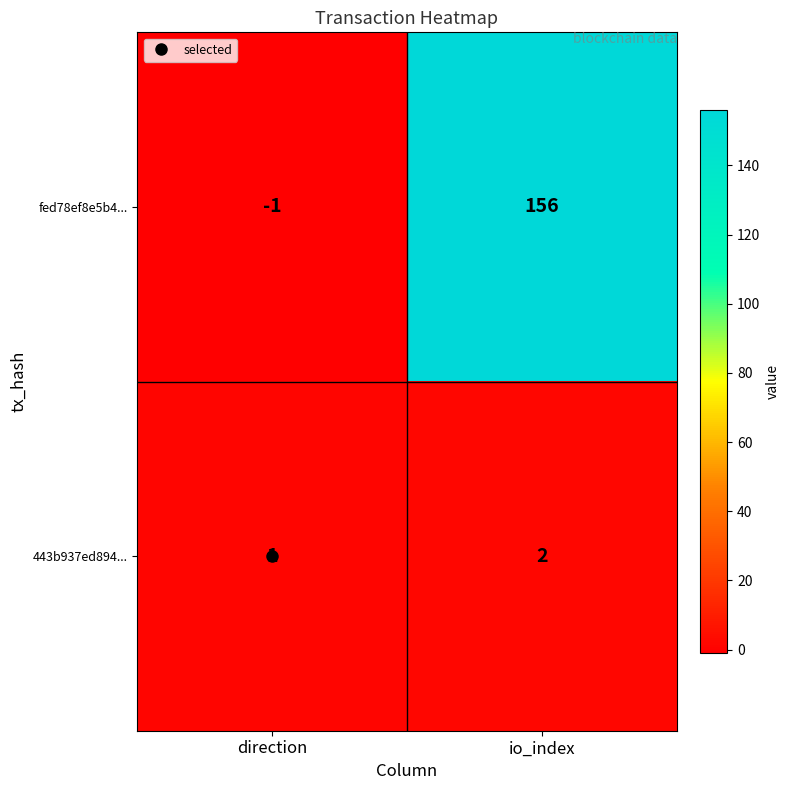

What is the difference between the fed78ef8e5b4... values at io_index and direction?

157